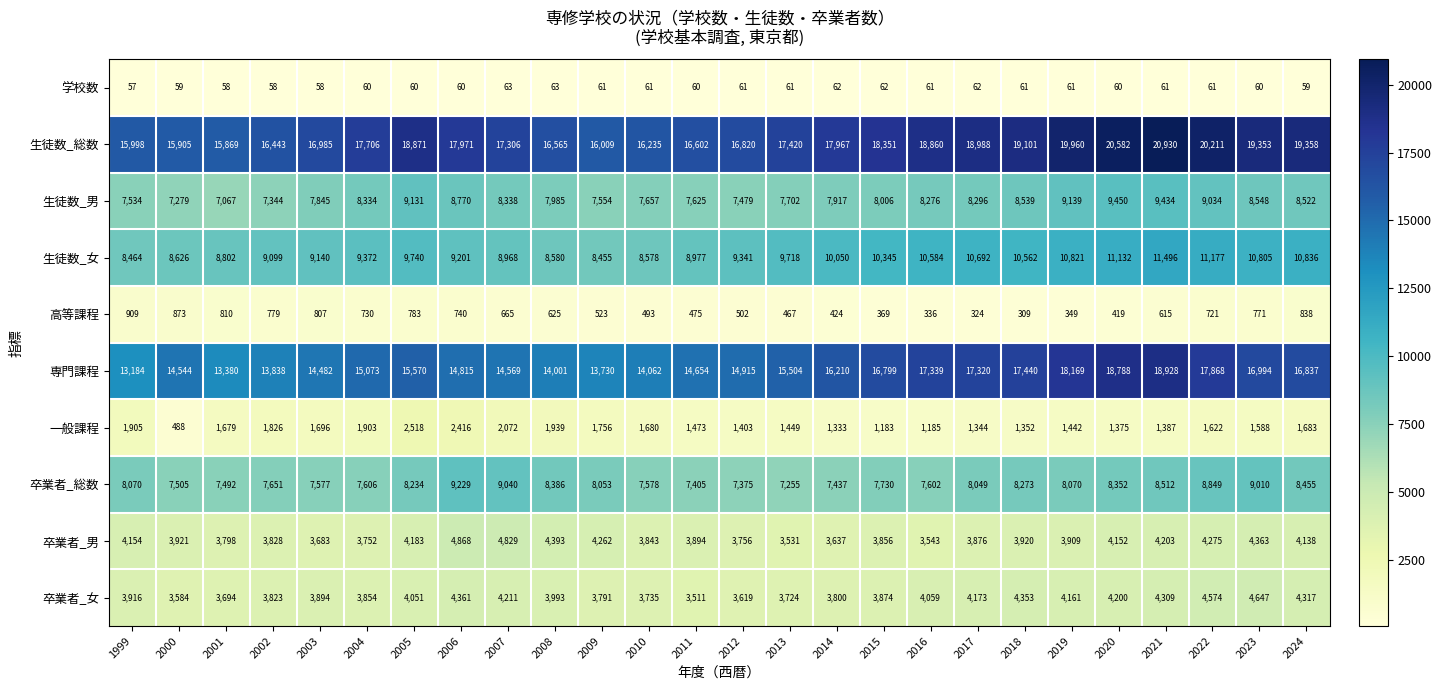

What is the spread (max minus min) of values at 2023?

19293